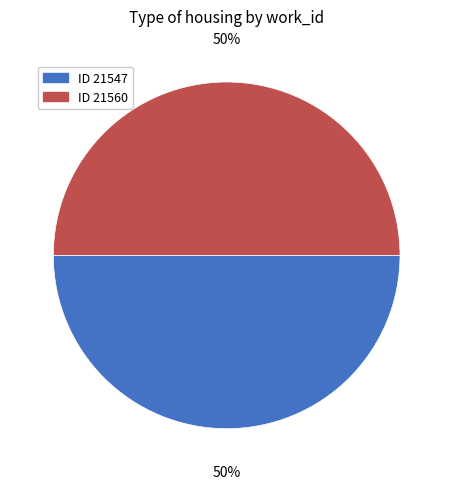

To the nearest percent, what is the average slice percentage?

50%